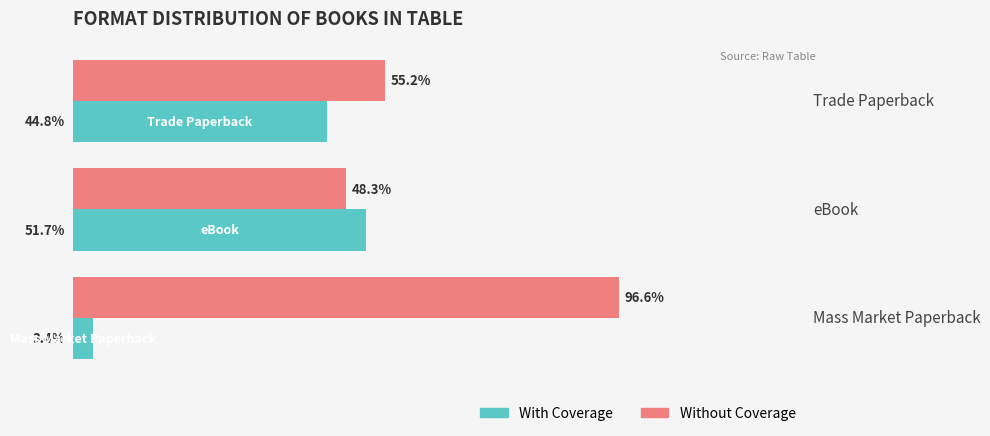

Rank the categories by Without Coverage value from highest to lowest.

Mass Market Paperback, Trade Paperback, eBook